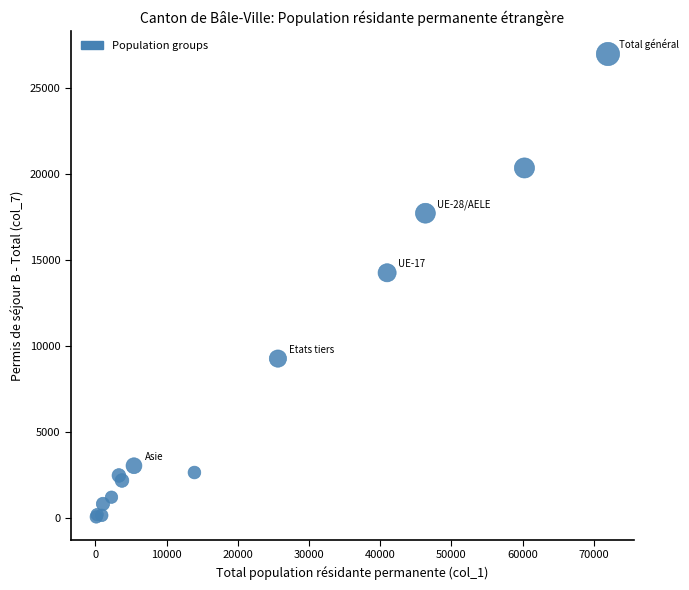

What Y value in the scatter plot is closest to 13523?

14262